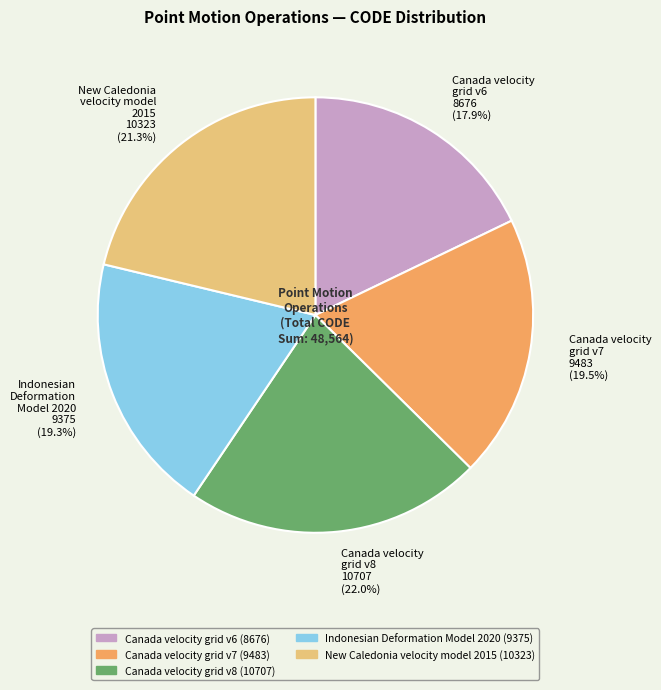

How many slices are in this pie chart?

5